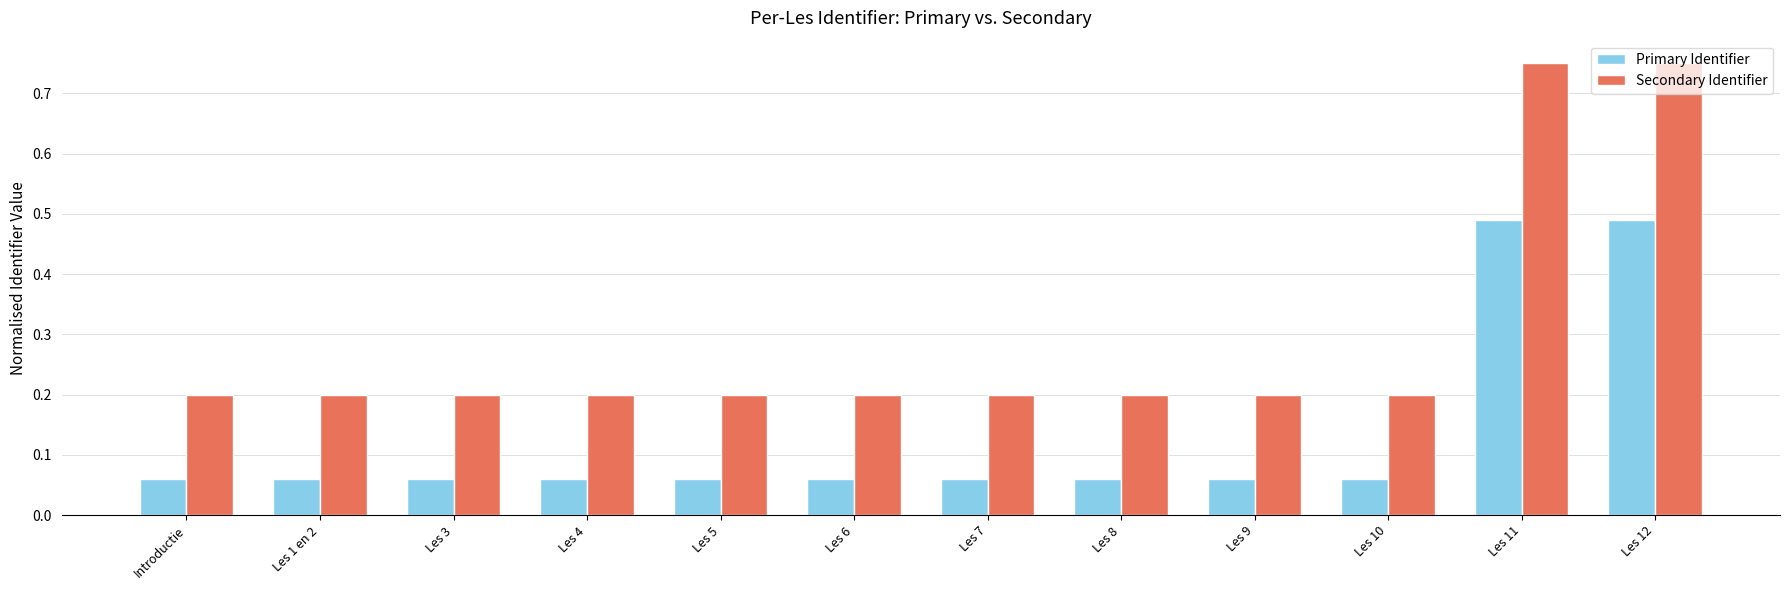

What is the label of the 8th bar from the right?

Les 5